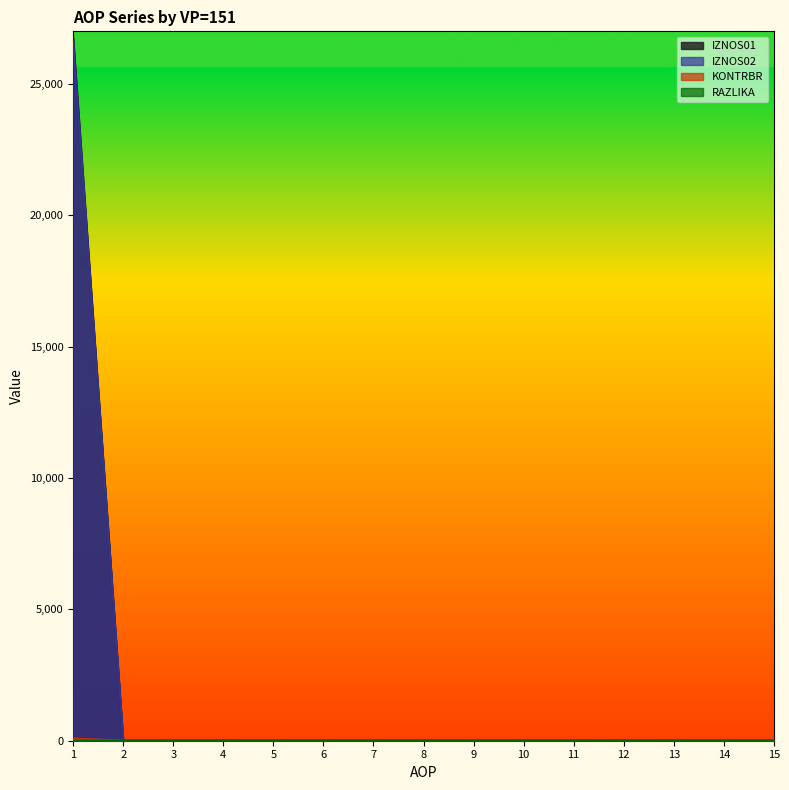

How many lines are shown in the chart?

4